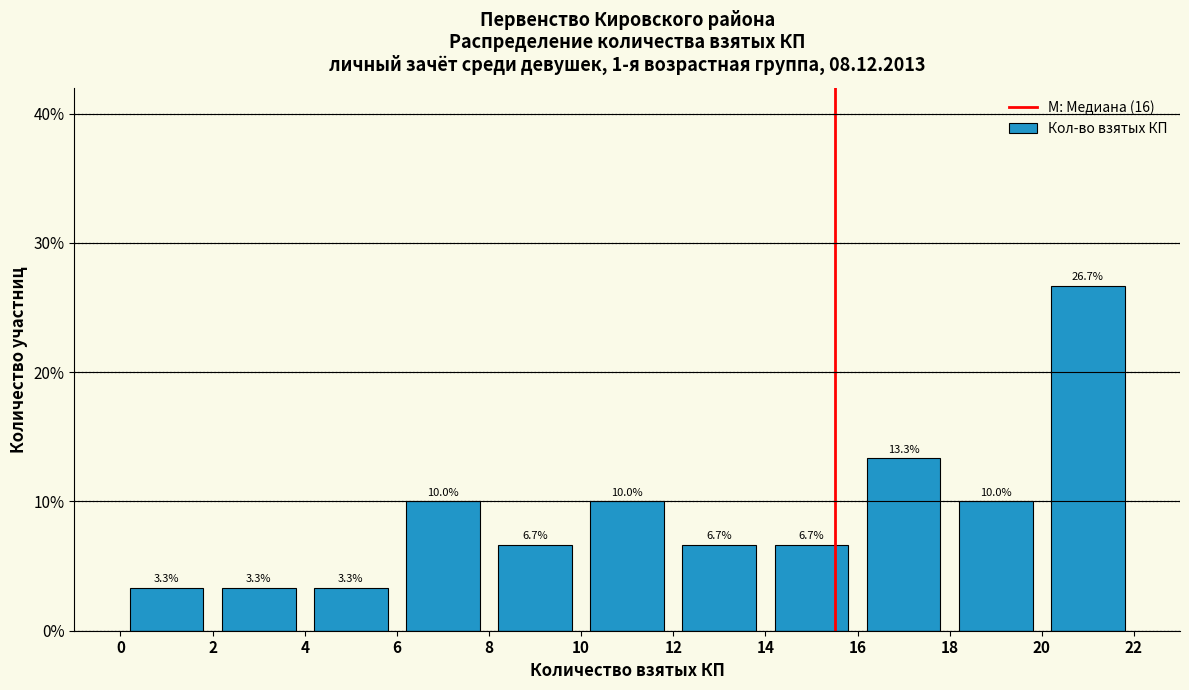

How tall is the bar that spans 0 to 2 on the x-axis?

3.3